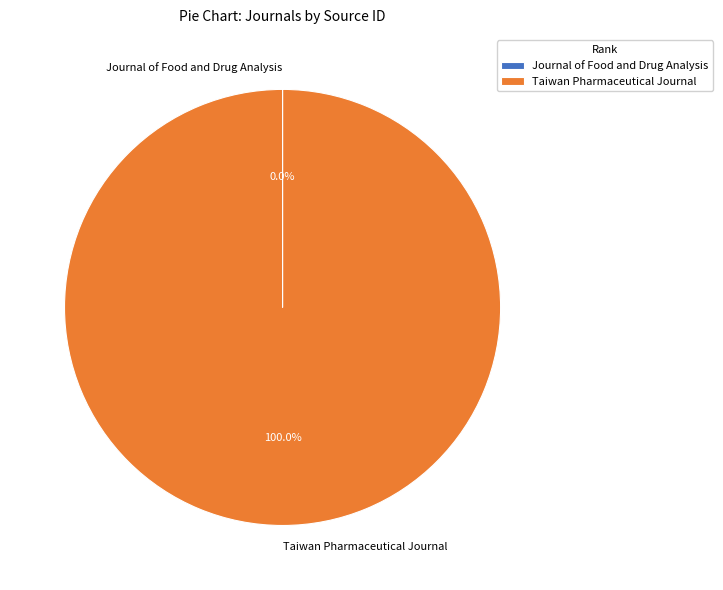

To the nearest percent, what is the difference between the largest and smallest slice percentages?

100%